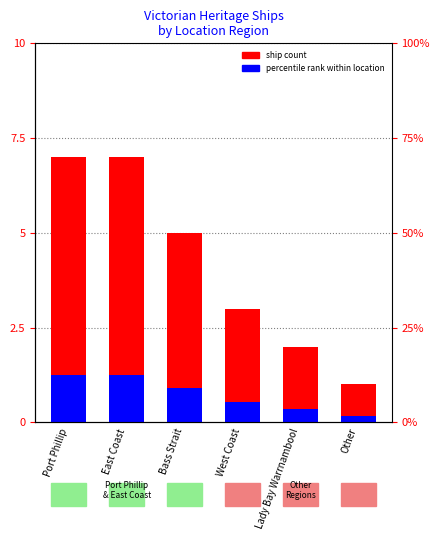

How many bars are there in each group?

2